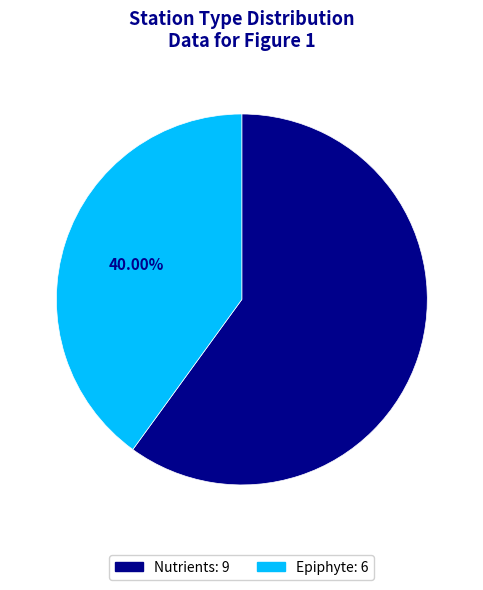

Rank the categories by value from highest to lowest.

Nutrients, Epiphyte